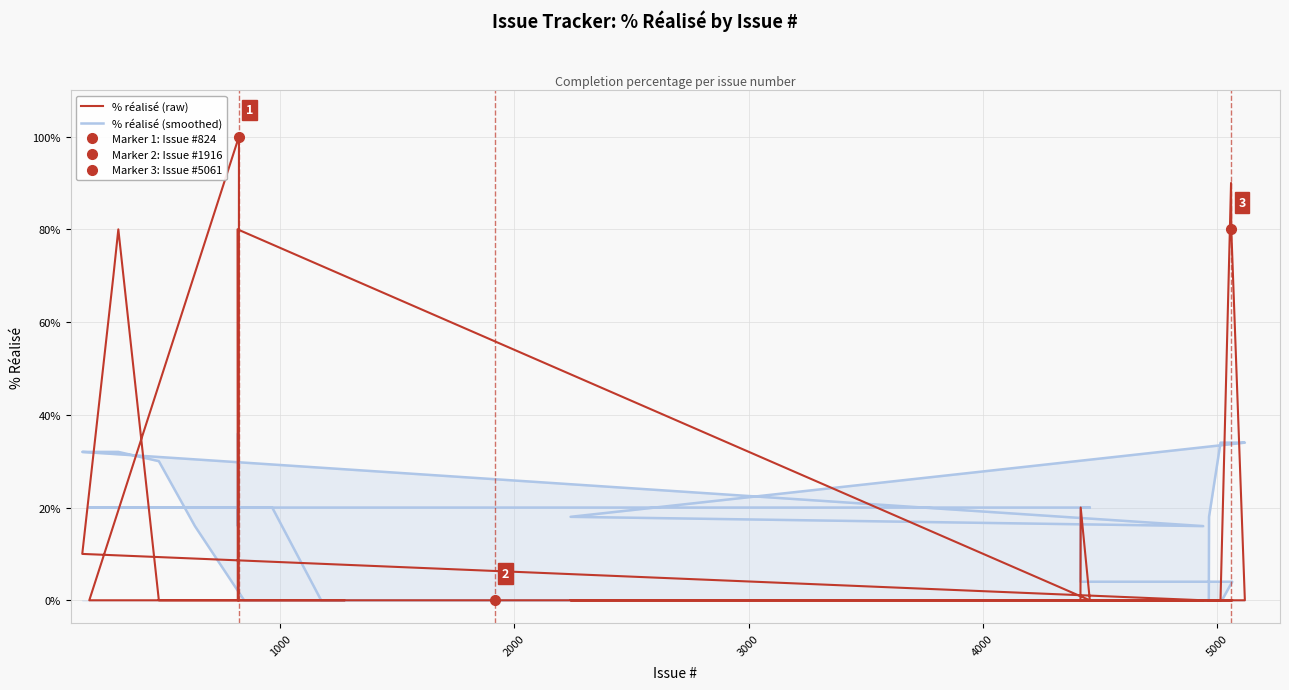

Reading left to right, transcribe all the data shown in this chart.

% réalisé (raw): 0	0	0	0	0	100	0	0	0	80	0	20	0	0	0	0	0	0	0	0	0	0	0	0	0	0	0	0	0	80	70	10	0	0	0	80	90	0	0	0
% réalisé (smoothed): 0	0	0	20	20	20	20	36	16	20	20	20	4	4	0	0	0	0	0	0	0	0	0	0	0	0	0	16	30	32	32	32	16	18	34	34	34	34	18	0